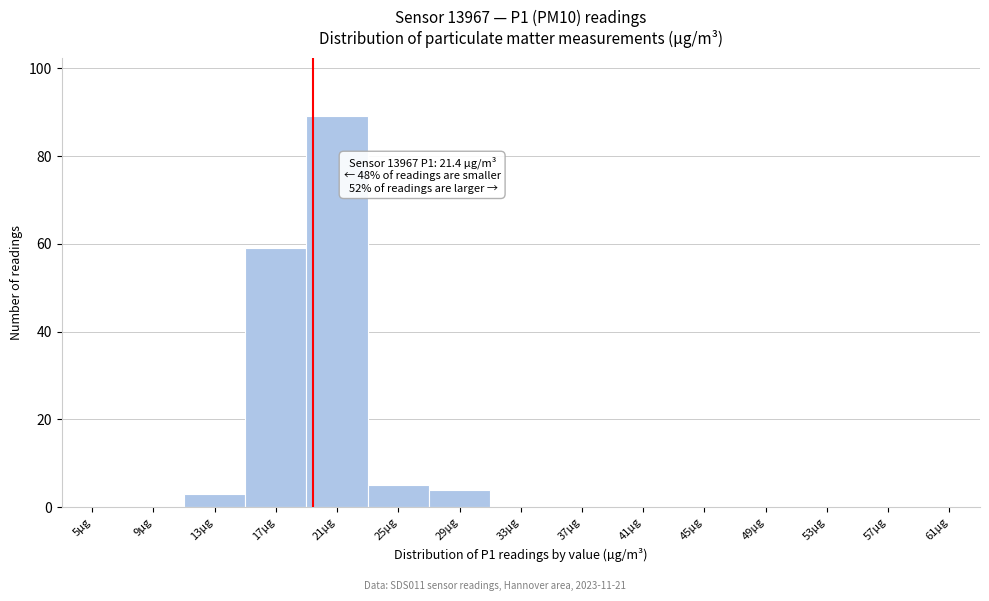

Reading right to left, list all the values displayed in this chart.

61µg=0	57µg=0	53µg=0	49µg=0	45µg=0	41µg=0	37µg=0	33µg=0	29µg=4	25µg=5	21µg=89	17µg=59	13µg=3	9µg=0	5µg=0